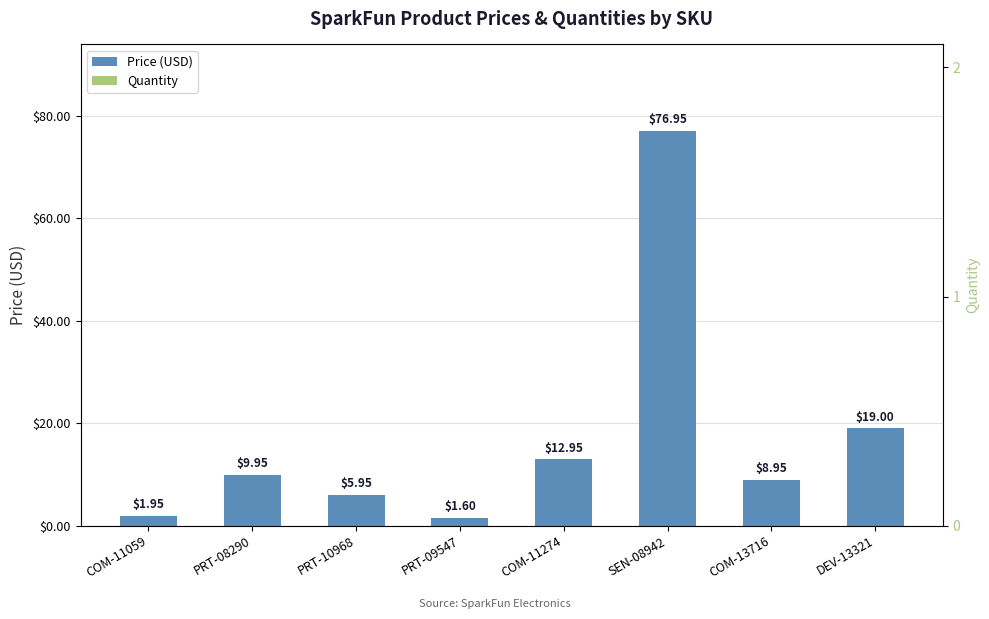

Reading left to right, list all the values displayed in this chart.

Price (USD): 1.9	9.9	6.0	1.6	12.9	77.0	8.9	19.0
Quantity: 1.0	1.0	2.0	1.0	1.0	1.0	1.0	1.0